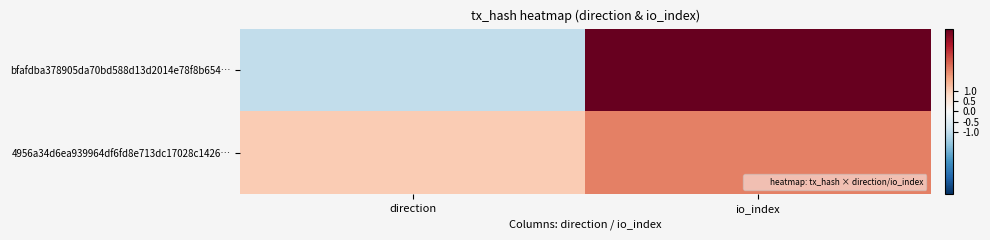

Which series changed the most between direction and io_index?

bfafdba378905da70bd588d13d2014e78f8b654…